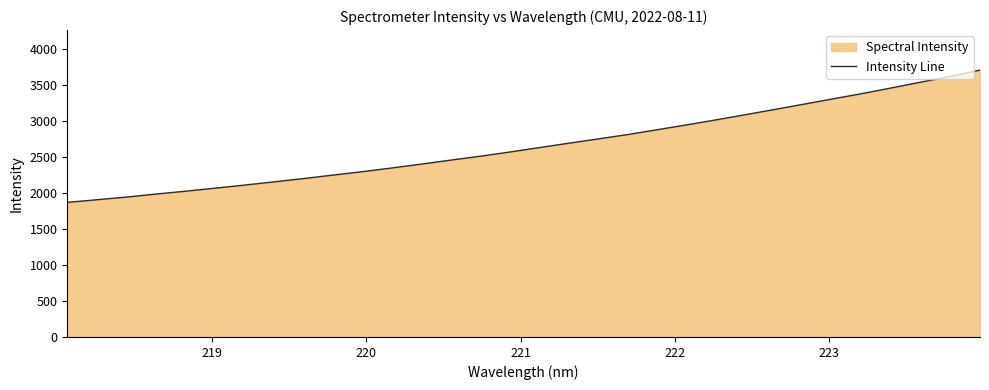

What is the difference between the maximum and minimum values?

1836.0